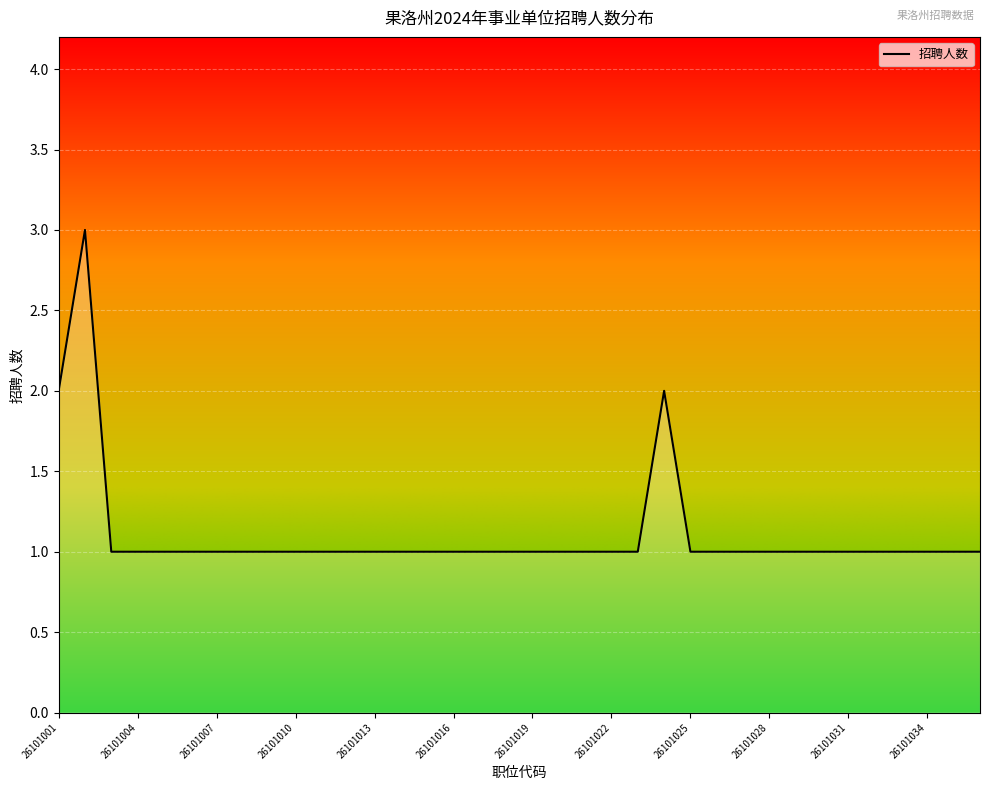

How many lines are shown in the chart?

1